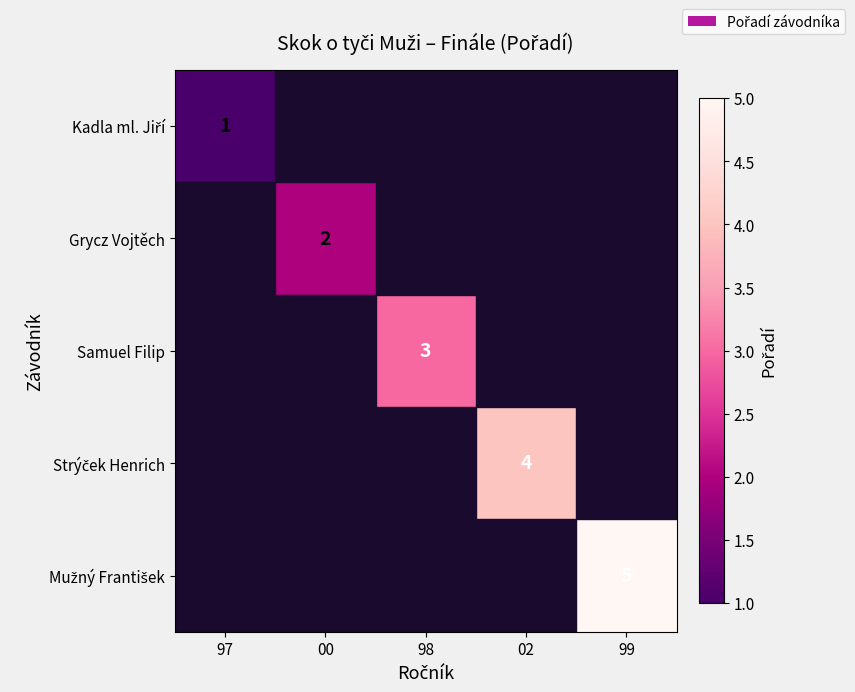

At how many categories does at least one series exceed 3?

2